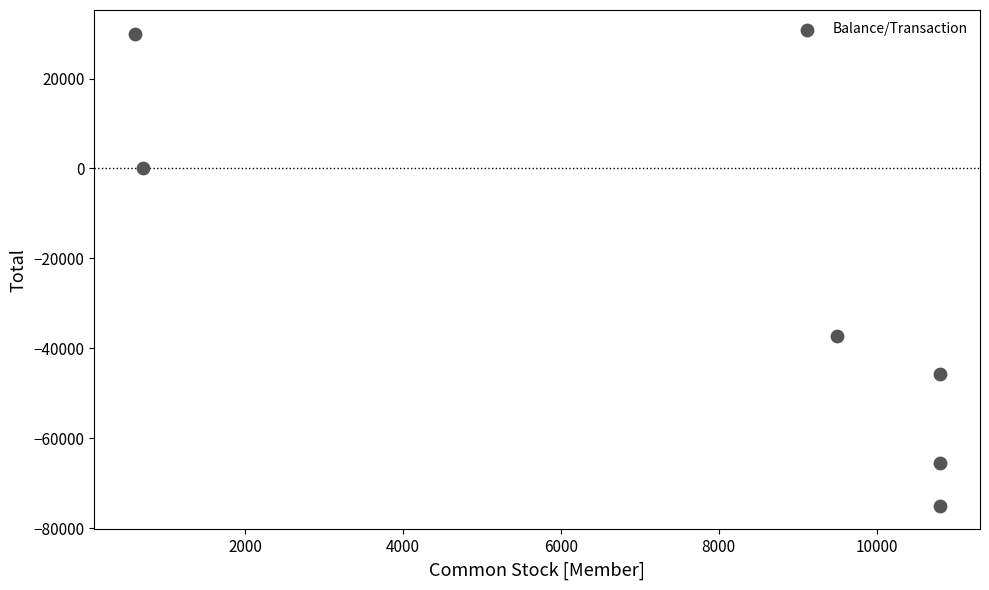

What Y value in the scatter plot is closest to -22523?

-37193